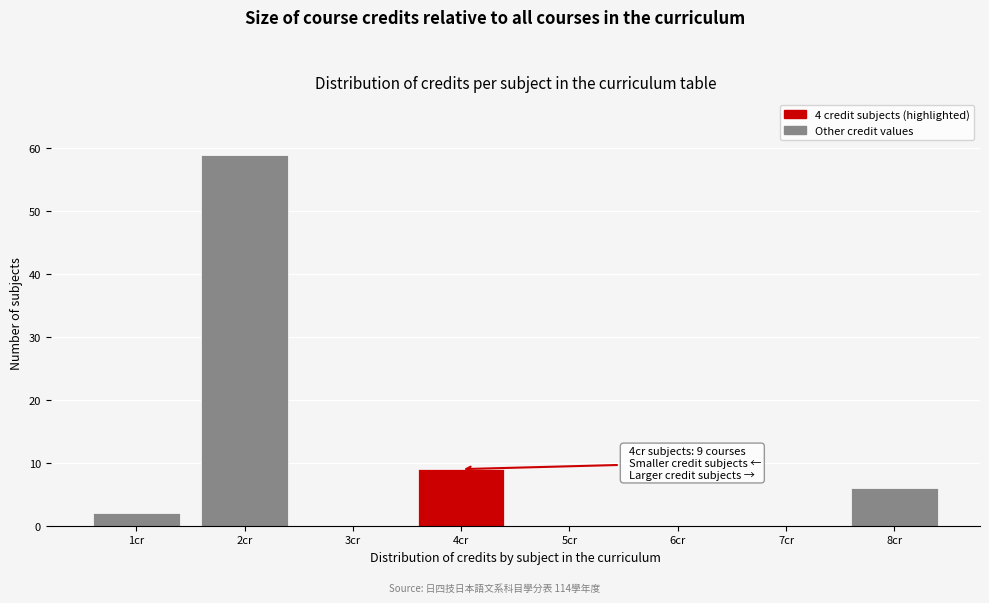

Reading right to left, what are all the values shown in this chart?

8cr=6	7cr=0	6cr=0	5cr=0	4cr=9	3cr=0	2cr=59	1cr=2